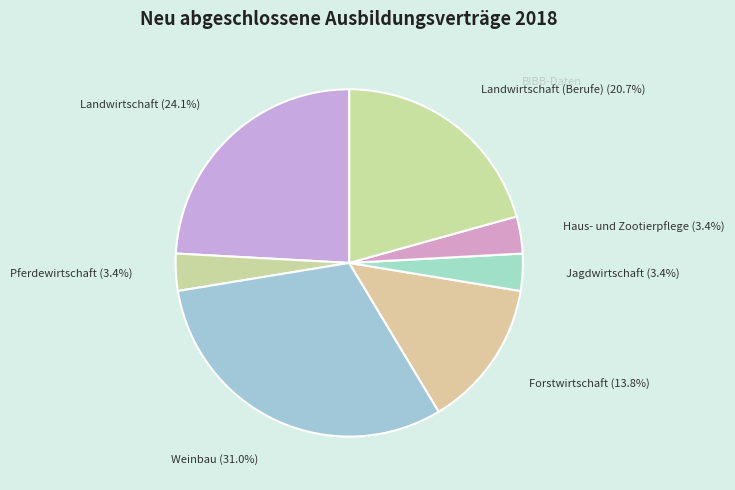

To the nearest percent, what is the difference between the largest and smallest slice percentages?

28%